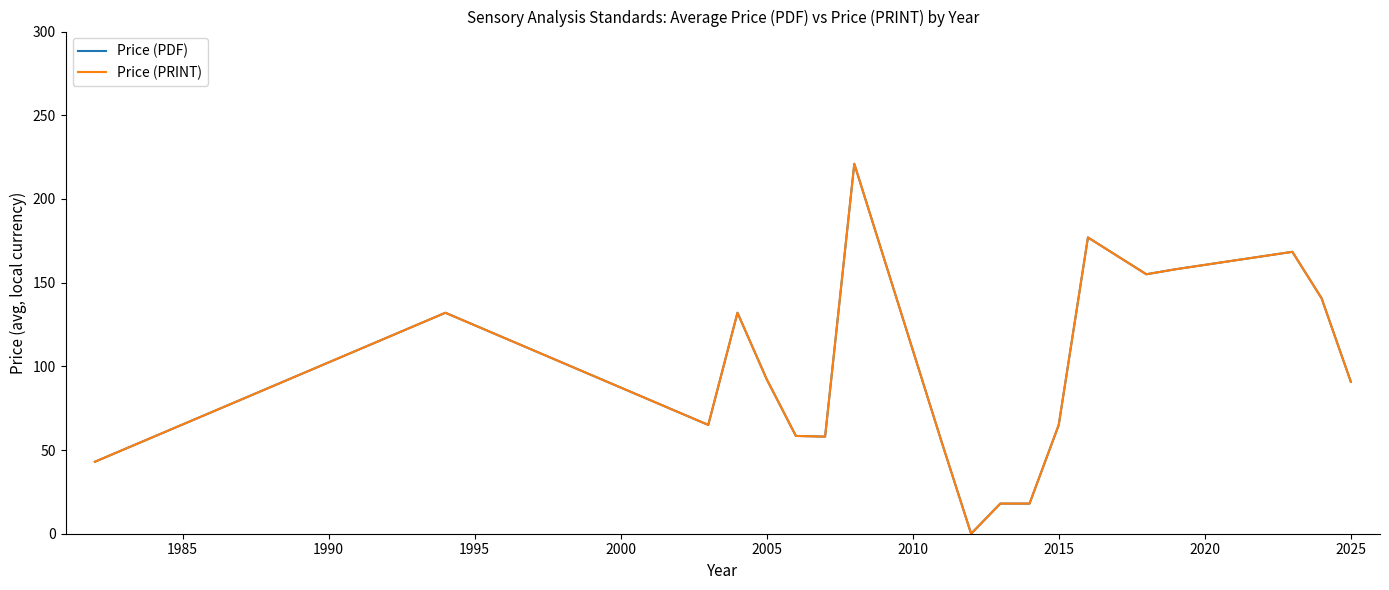

Reading left to right, list all the values displayed in this chart.

Price (PDF): 43.0	132.0	65.0	132.0	92.3	58.4	58.0	221.0	54.3	0.0	18.0	18.0	65.0	177.0	155.0	158.0	168.4	140.7	90.8
Price (PRINT): 43.0	132.0	65.0	132.0	92.3	58.4	58.0	221.0	54.3	0.0	18.0	18.0	65.0	177.0	155.0	158.0	168.4	140.7	90.8